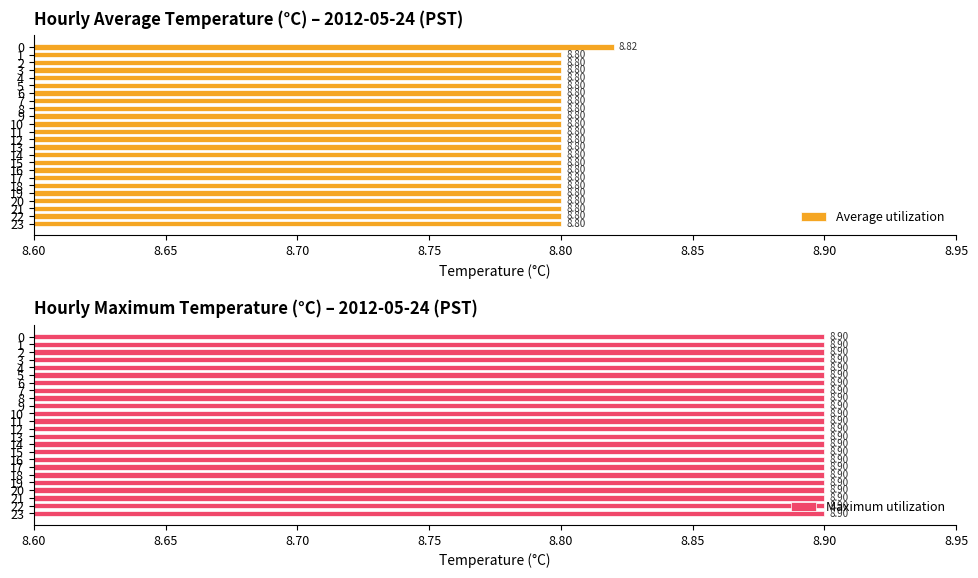

What is the approximate value of Average utilization at 17?

8.8